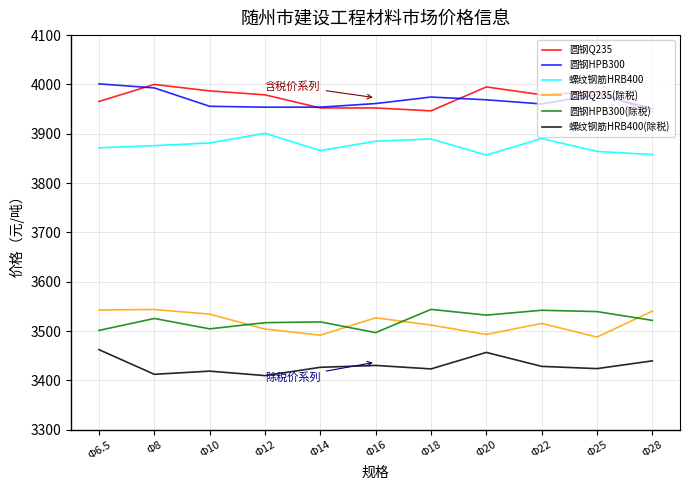

What are all the series names shown in the legend?

圆钢Q235, 圆钢HPB300, 螺纹钢筋HRB400, 圆钢Q235(除税), 圆钢HPB300(除税), 螺纹钢筋HRB400(除税)